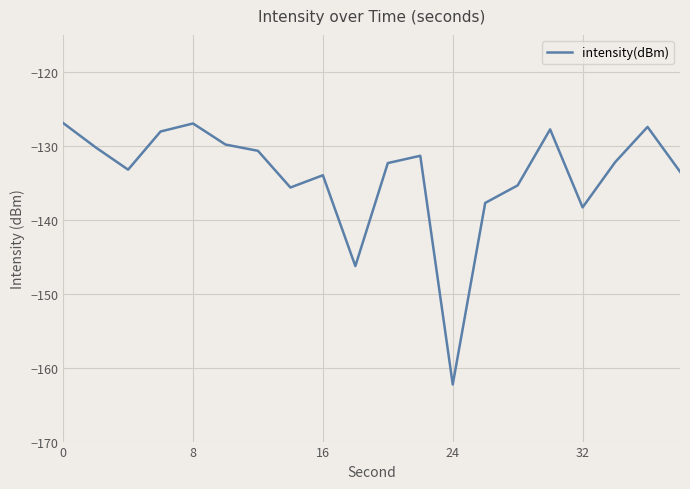

Count the number of categories in the chart.

20